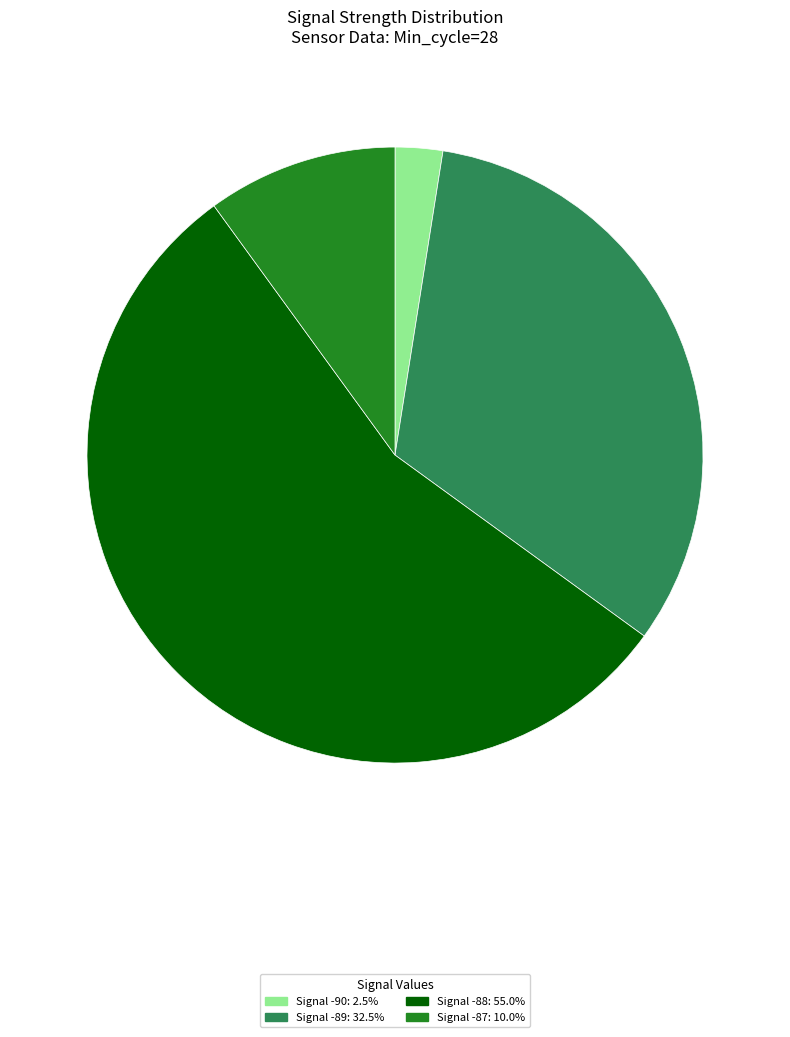

Is there any slice that represents more than half of the pie?

Yes